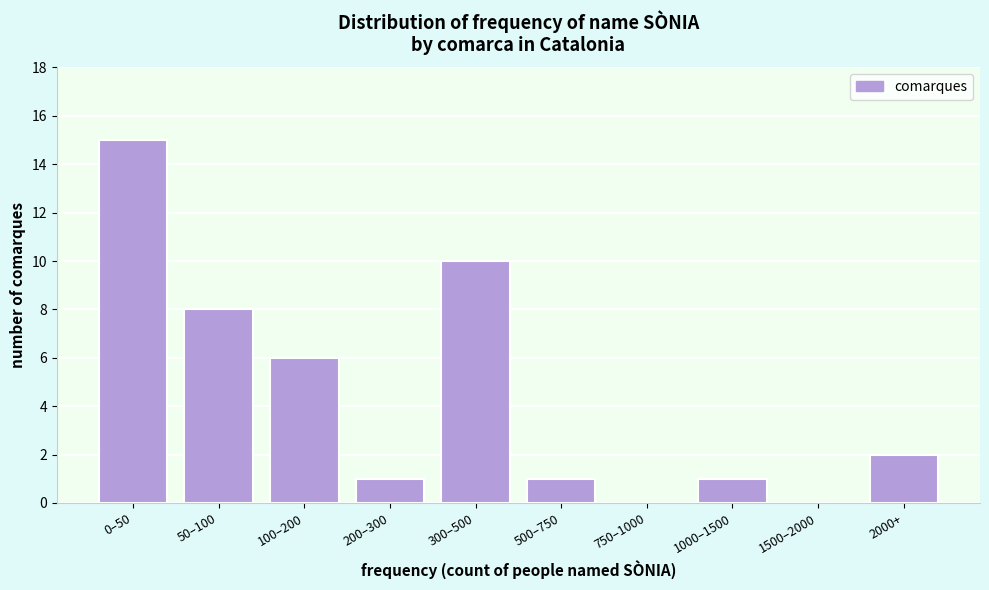

Reading right to left, transcribe all the data shown in this chart.

2000+=2	1500–2000=0	1000–1500=1	750–1000=0	500–750=1	300–500=10	200–300=1	100–200=6	50–100=8	0–50=15